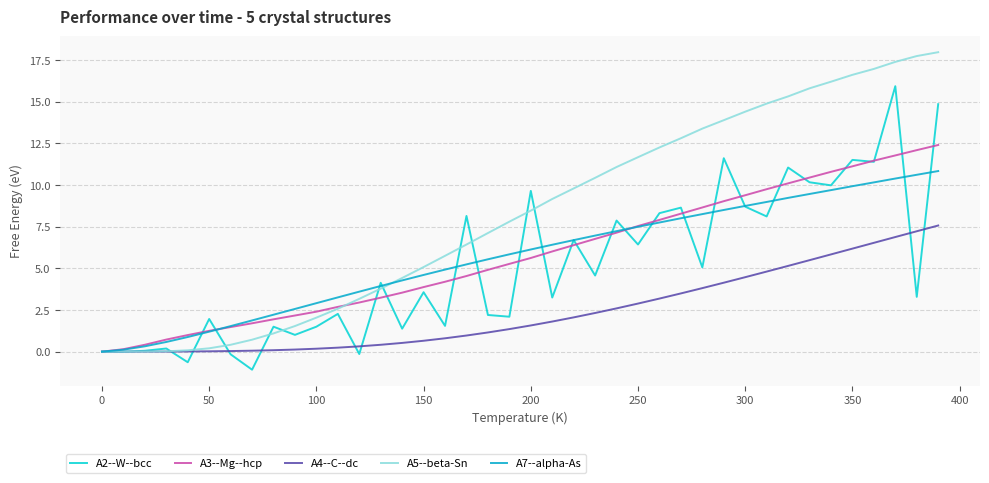

What is the highest value of the A5--beta-Sn series?

18.0